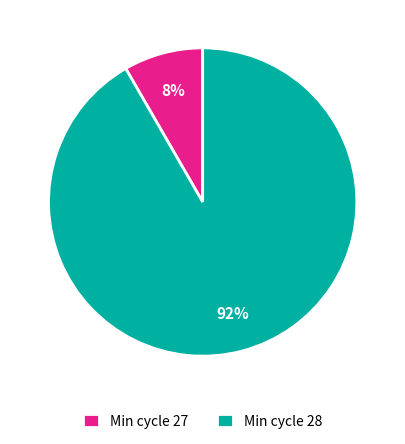

Between Min cycle 28 and Min cycle 27, which is larger?

Min cycle 28